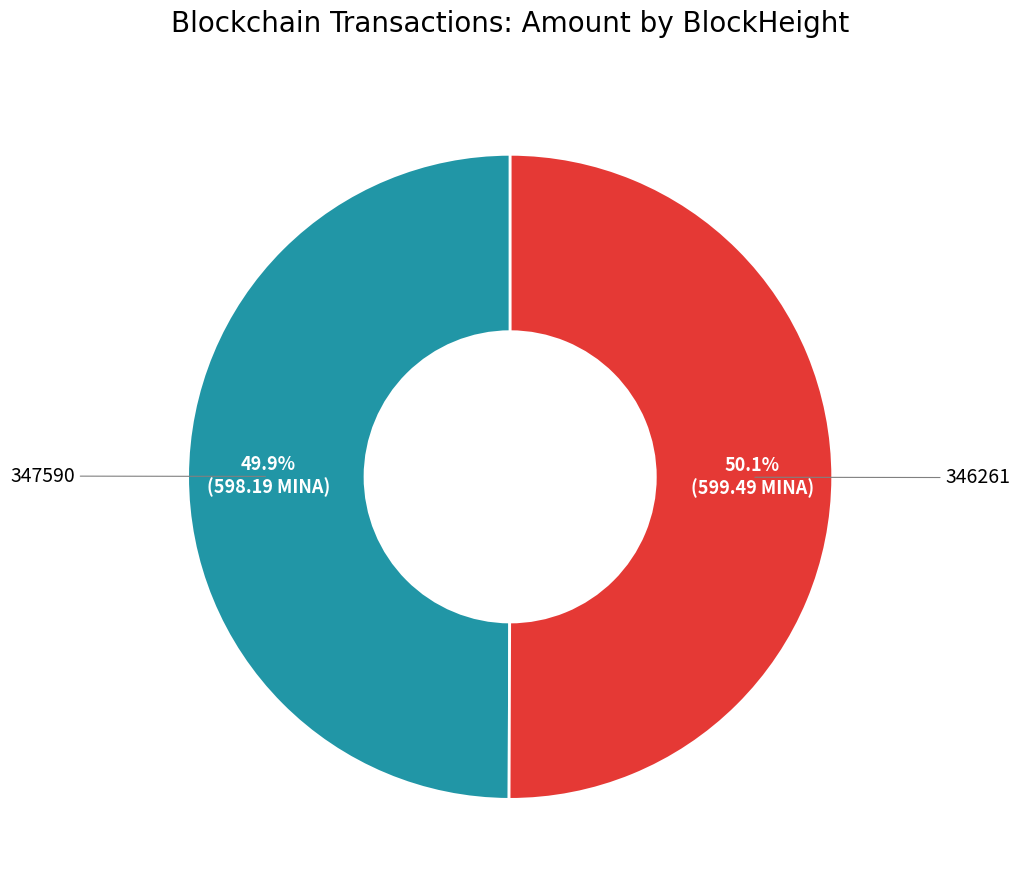

Is there any slice that represents more than half of the pie?

Yes